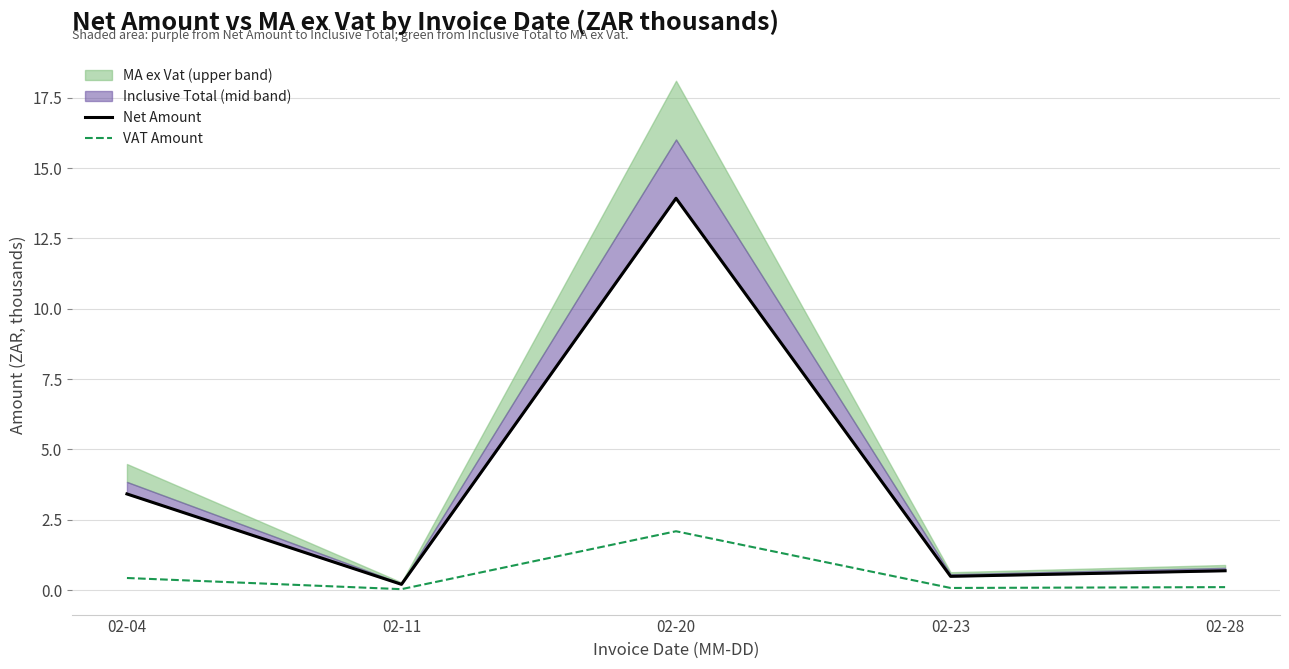

Read the Net Amount value at 02-11.

0.2